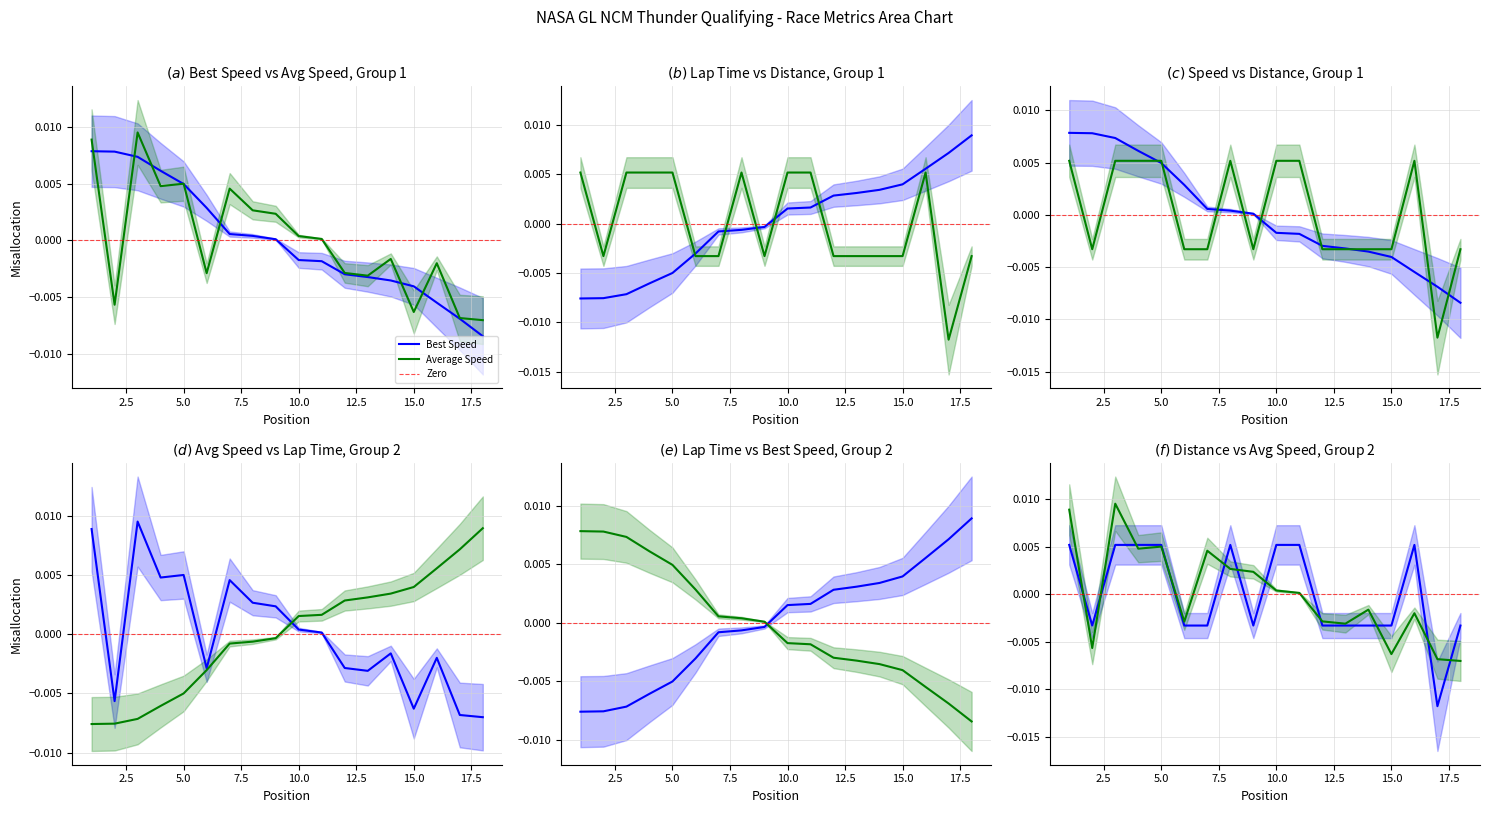

At 2, list the series in order from smallest to largest.

Best Lap time, Average Speed, Total Distance, Best Speed